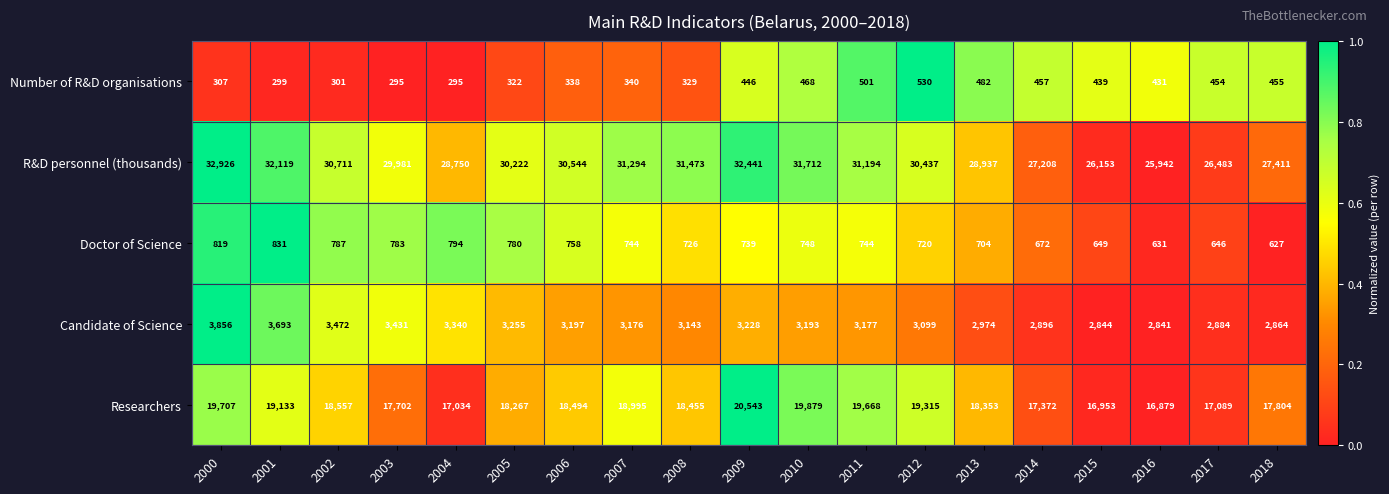

List the series in order of their peak value, highest first.

R&D personnel (thousands), Researchers, Candidate of Science, Doctor of Science, Number of R&D organisations